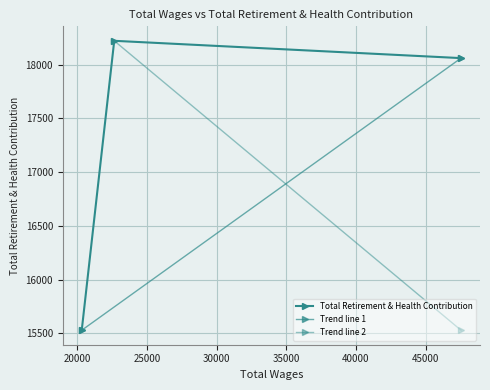

What is the sum of the values at 20330.0 and 47544.0?

33590